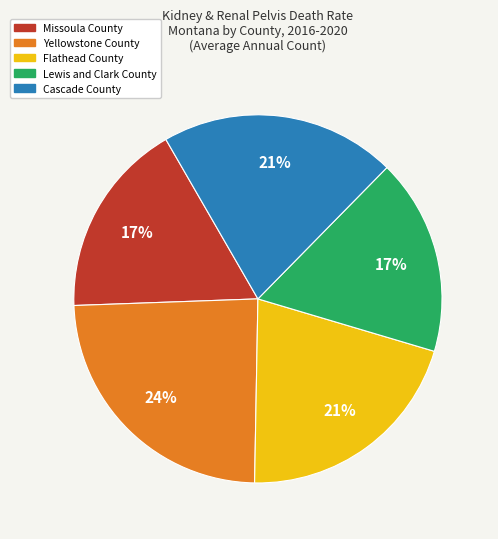

To the nearest percent, what is the difference between the largest and smallest slice percentages?

7%